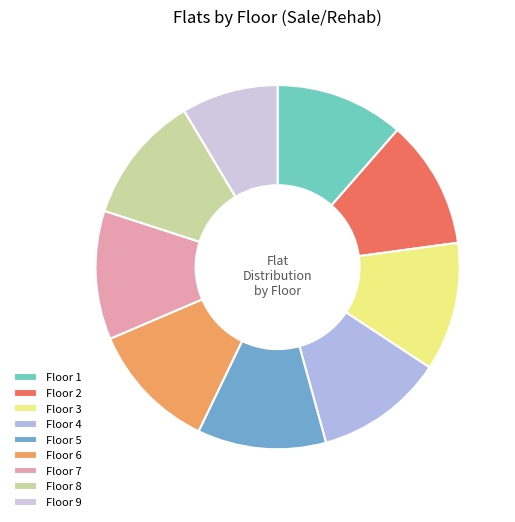

To the nearest percent, what is the difference between the largest and smallest slice percentages?

3%